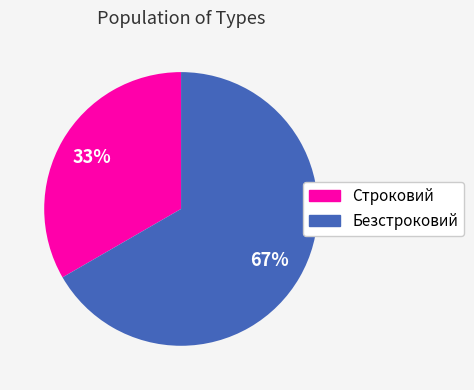

Count the number of slices in the pie.

2